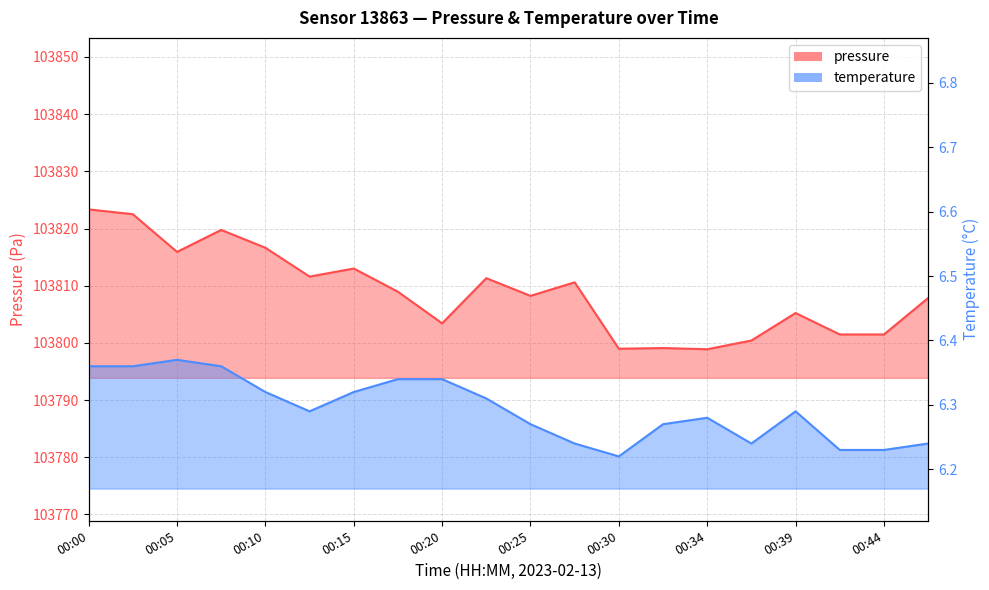

What is the greatest value displayed?

103823.3